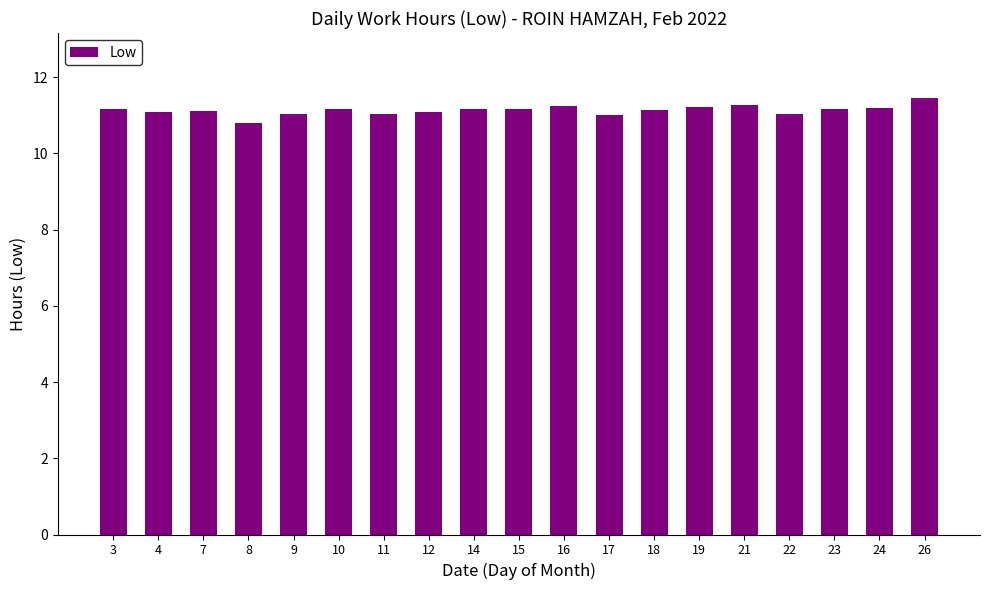

Is it true that the value at 23 is 6.9?

False